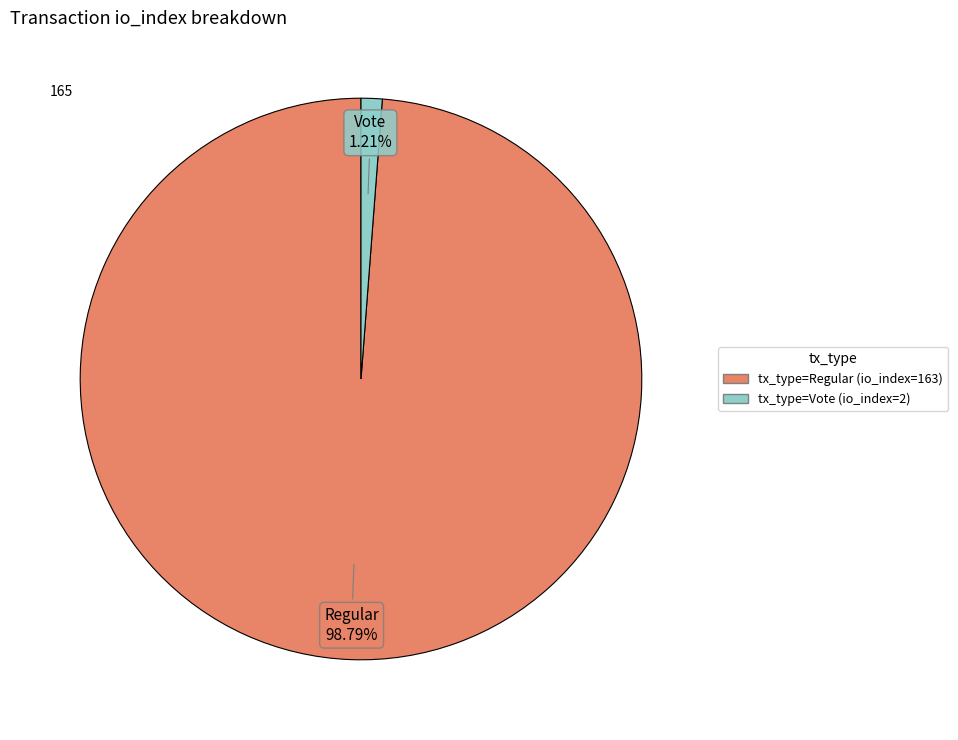

How many slices are in this pie chart?

2